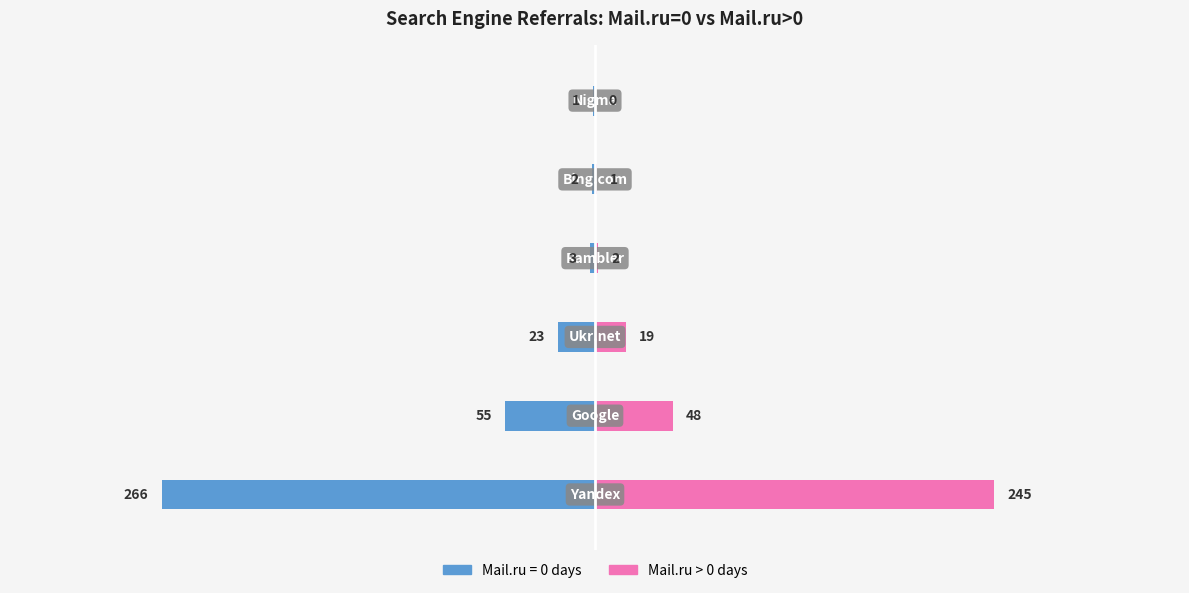

How many values in the All dates (Mail=0) series are below -3?

3